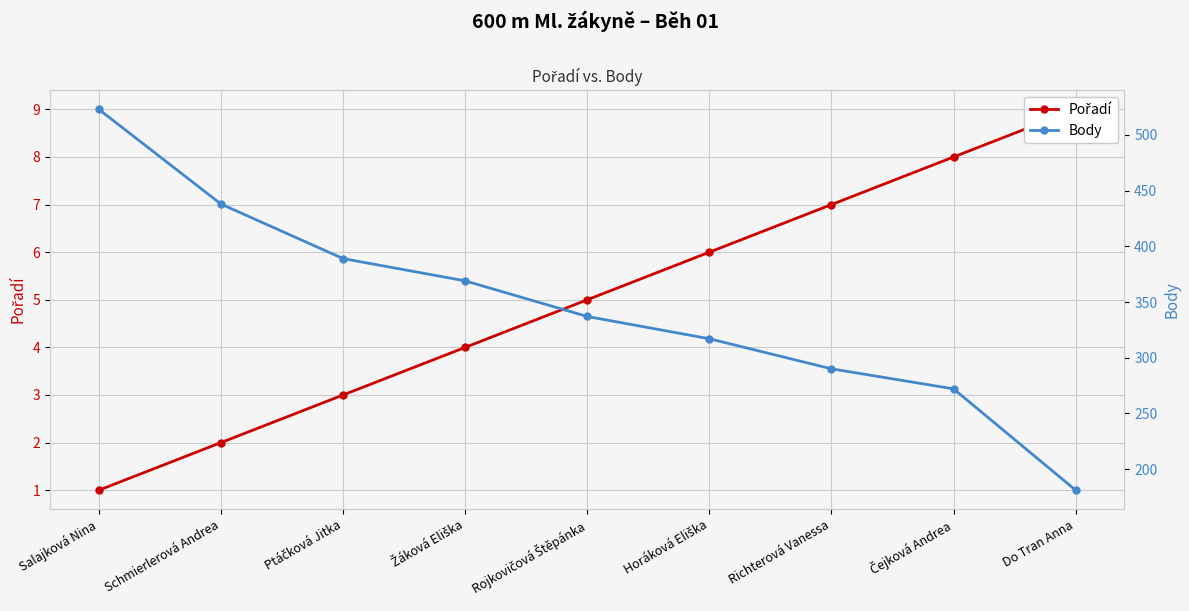

What are all the series names shown in the legend?

Pořadí, Body